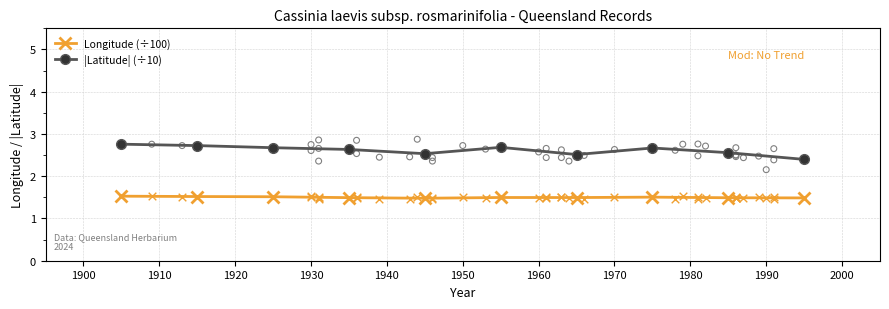

True or false: Longitude (÷100) has more than 0 interior local peaks.

True